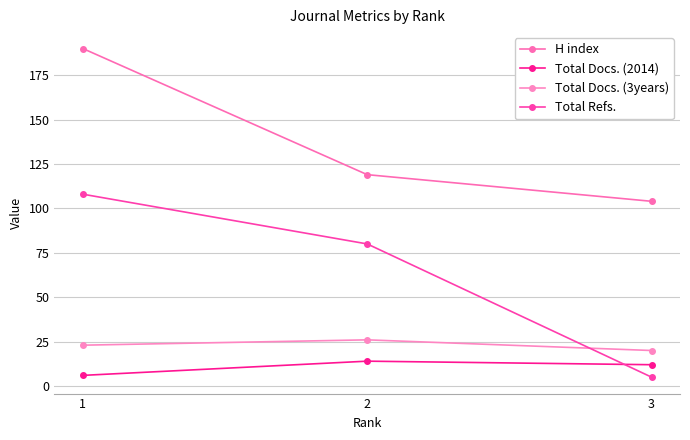

Which series has the largest total across all categories?

H index